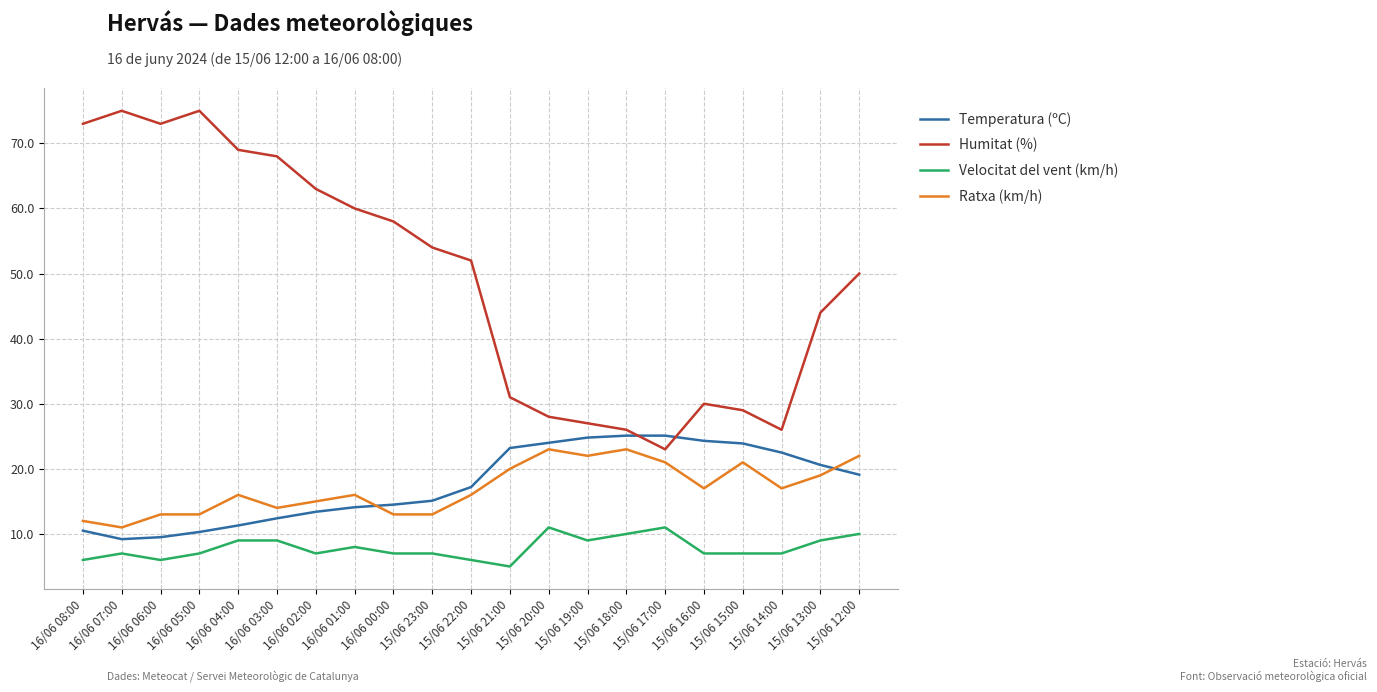

What is the spread (max minus min) of values at 16/06 03:00?

59.0